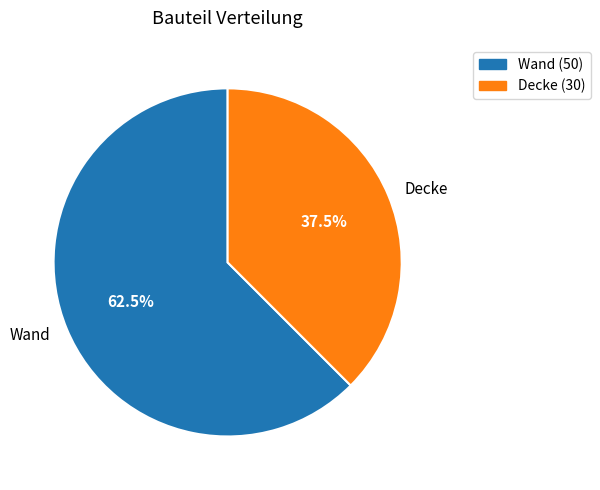

Between Wand and Decke, which is larger?

Wand